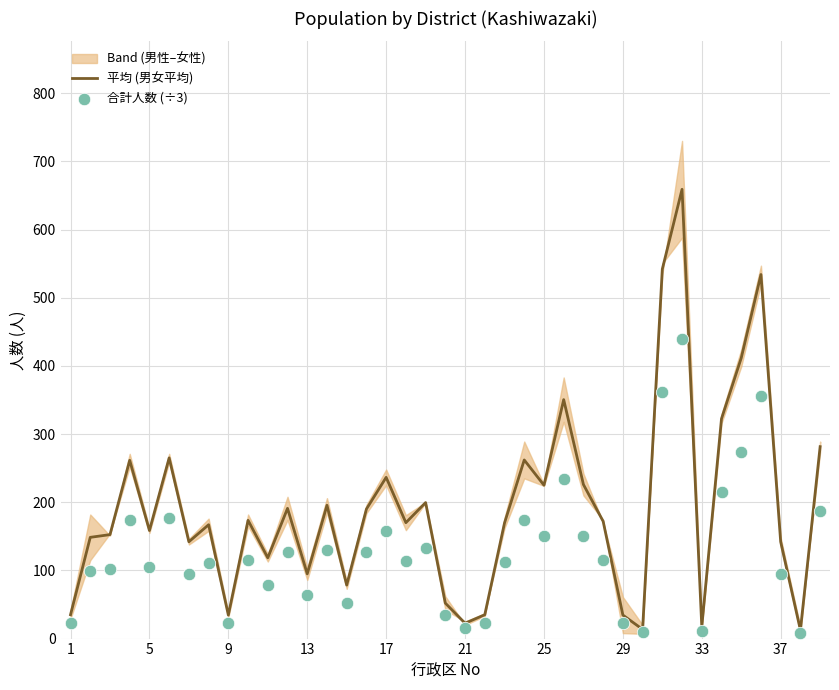

Which series reaches the maximum Y coordinate?

平均 (男女平均)